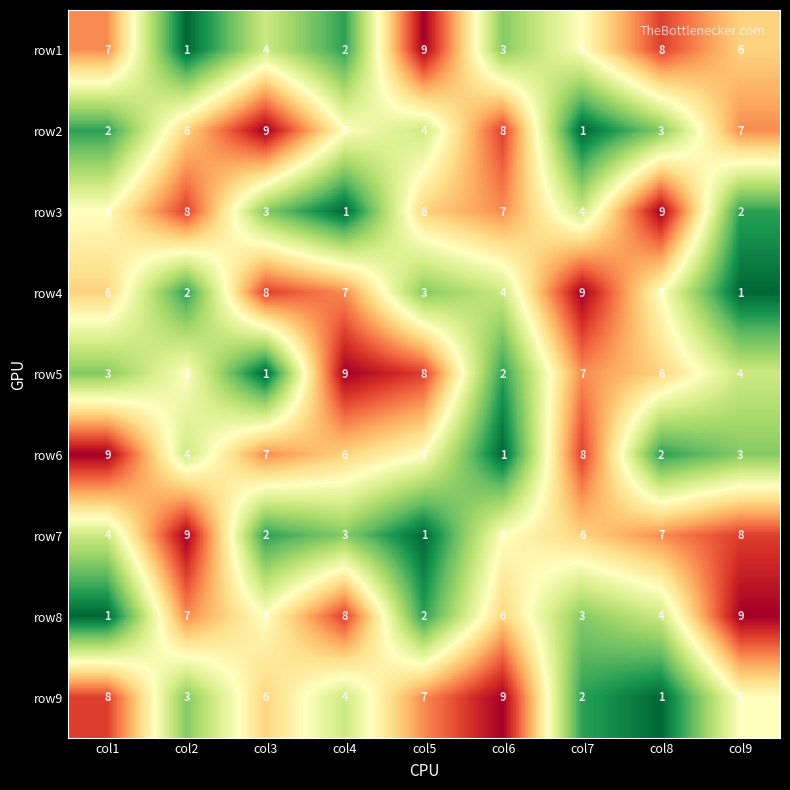

True or false: row1 has a value of 7 at col1.

True